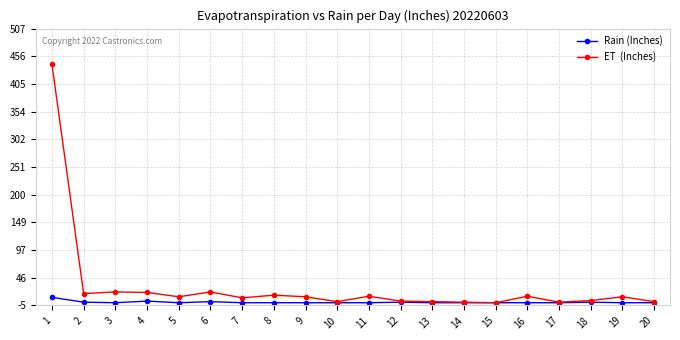

What is the maximum value shown in the chart?

441